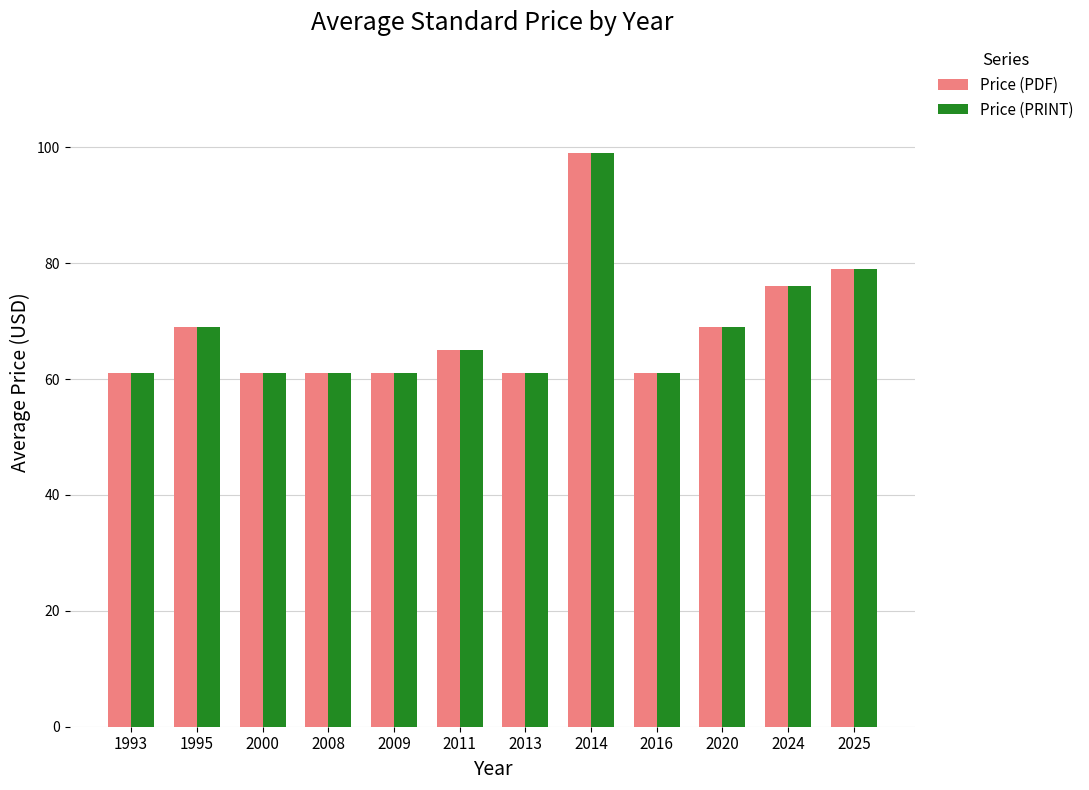

Is the value of Price (PDF) at 2011 greater than the value of Price (PRINT) at 2016?

Yes